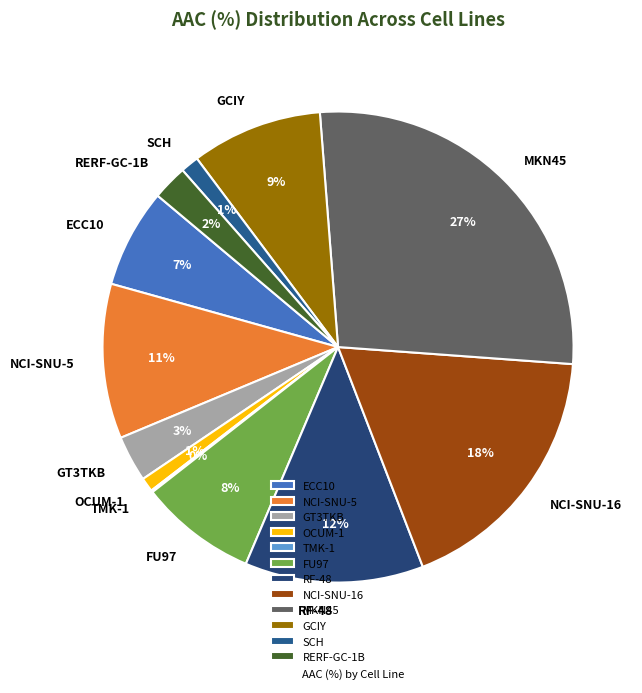

Does OCUM-1 account for over 50% of the chart?

No